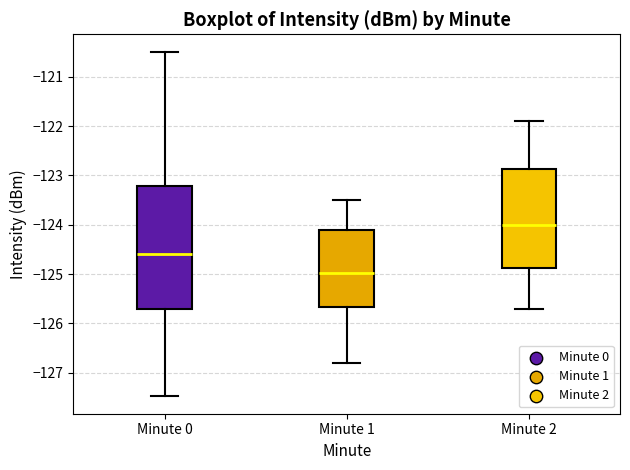

Reading left to right, read every box against the y-axis: the position of its median line, the range the box covers, and the ends of its whiskers. The values are not printed on the chart, so give them approximately, as read against the axis.

Minute 0: median -124.6, box -125.7 to -123.2, whiskers -127.5 to -120.5
Minute 1: median -125.0, box -125.7 to -124.1, whiskers -126.8 to -123.5
Minute 2: median -124.0, box -124.9 to -122.9, whiskers -125.7 to -121.9